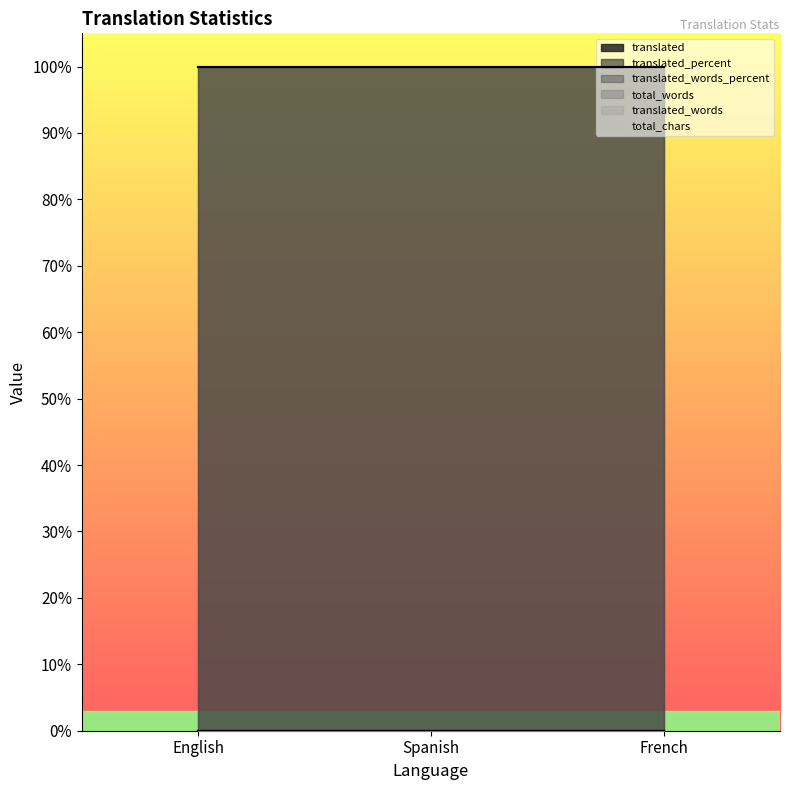

How many lines are shown in the chart?

6